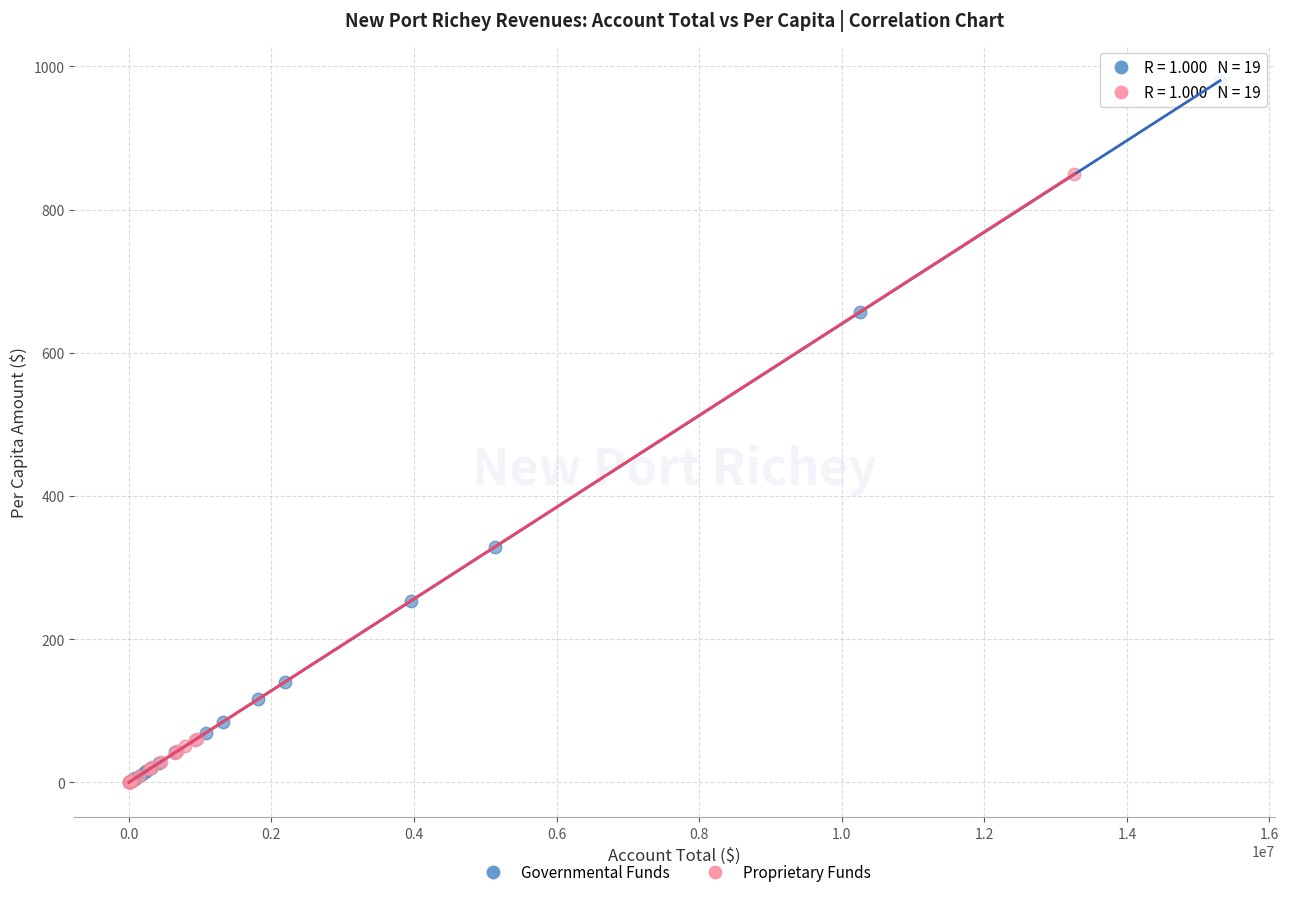

Which series contains the highest Y value?

Governmental Funds